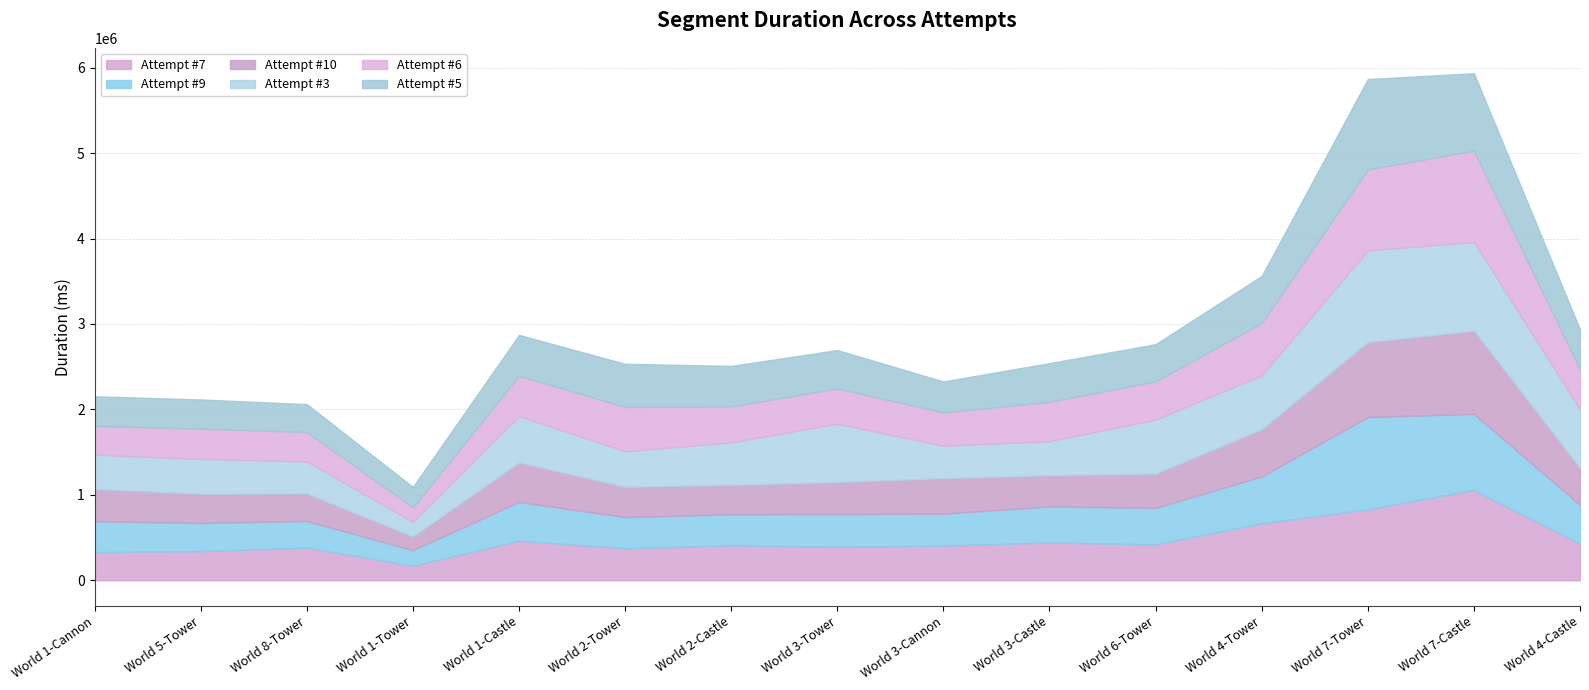

Read the Attempt #6 value at World 8-Tower.

344704